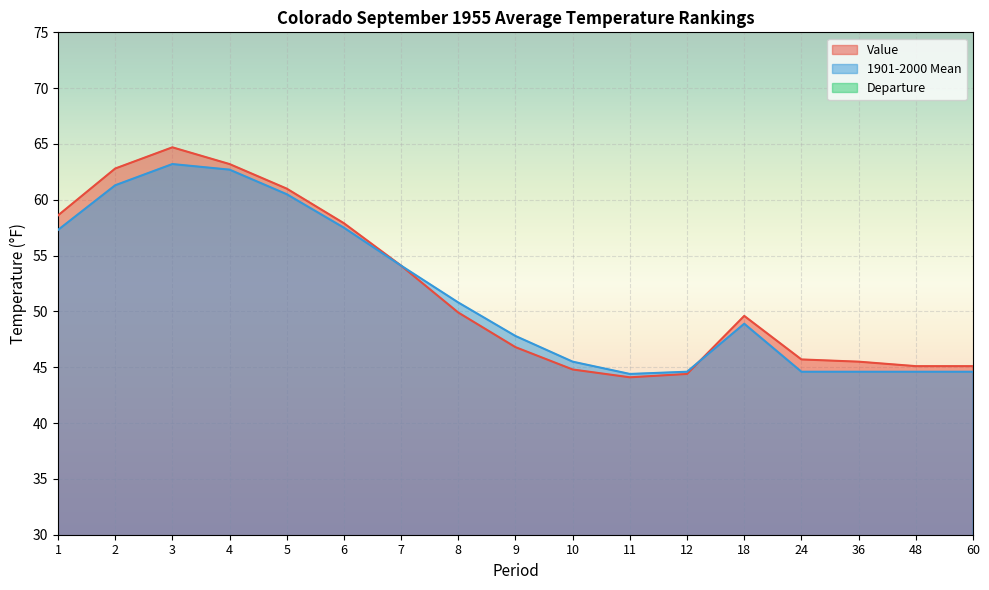

Which label corresponds to the largest value in the chart?

3